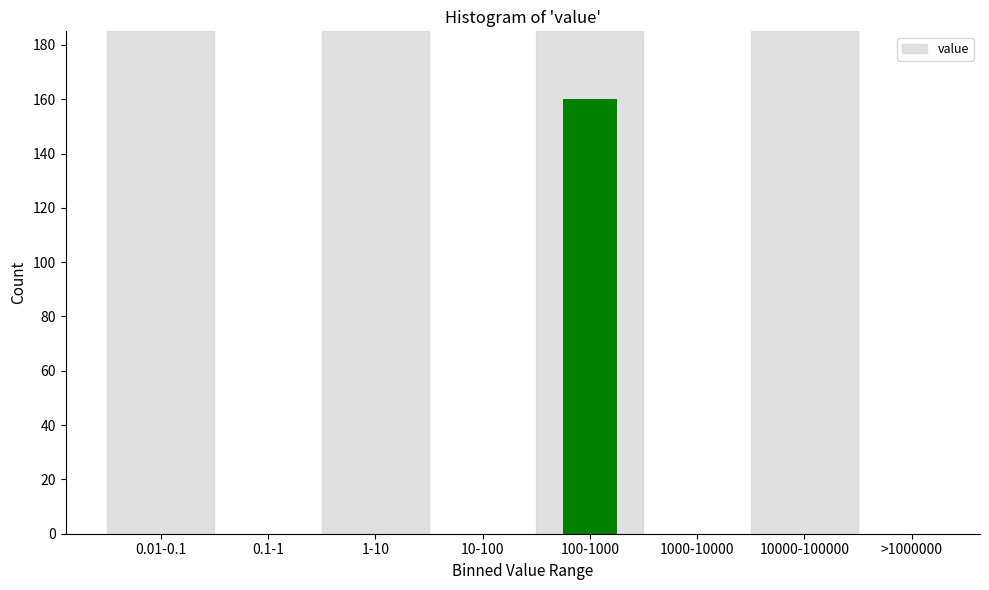

Reading right to left, extract all data points from this chart.

>1000000=0	10000-100000=0	1000-10000=0	100-1000=160	10-100=0	1-10=0	0.1-1=0	0.01-0.1=0